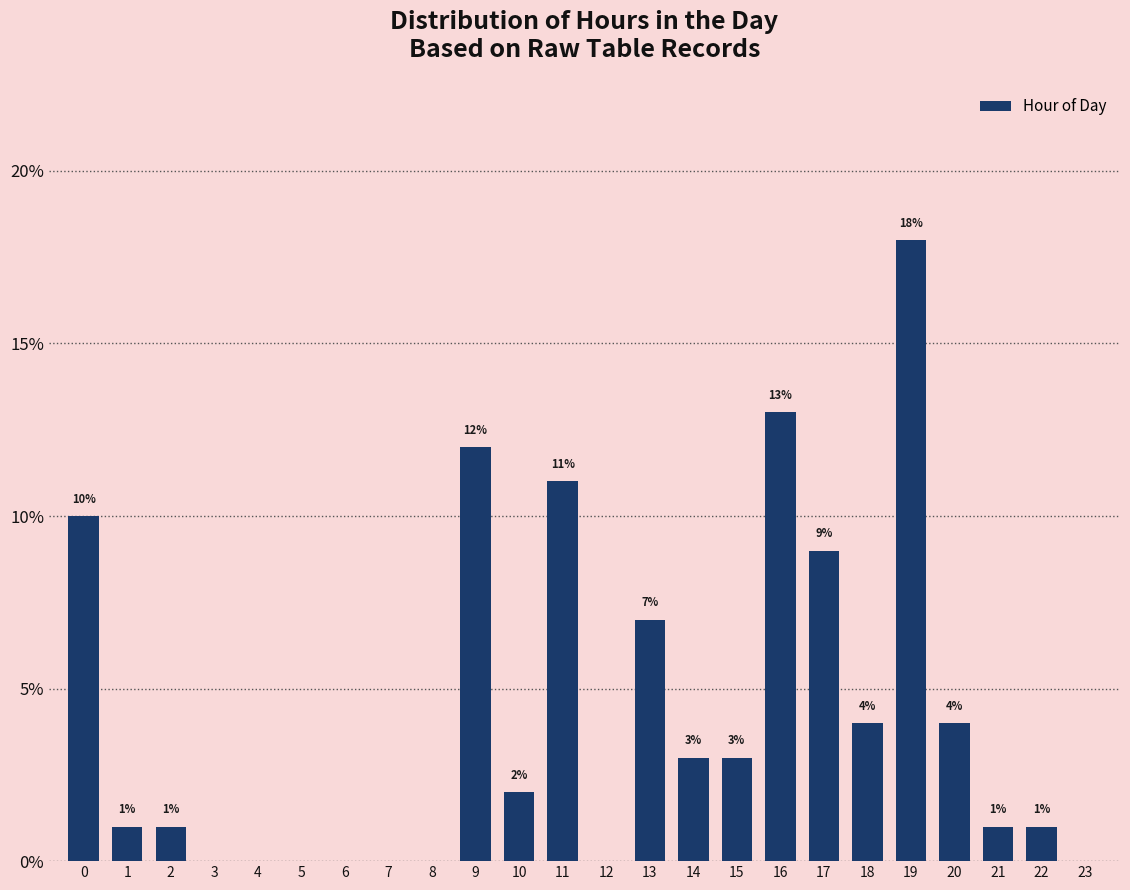

Reading left to right, transcribe all the data shown in this chart.

0=10.0	1=1.0	2=1.0	3=0.0	4=0.0	5=0.0	6=0.0	7=0.0	8=0.0	9=12.0	10=2.0	11=11.0	12=0.0	13=7.0	14=3.0	15=3.0	16=13.0	17=9.0	18=4.0	19=18.0	20=4.0	21=1.0	22=1.0	23=0.0